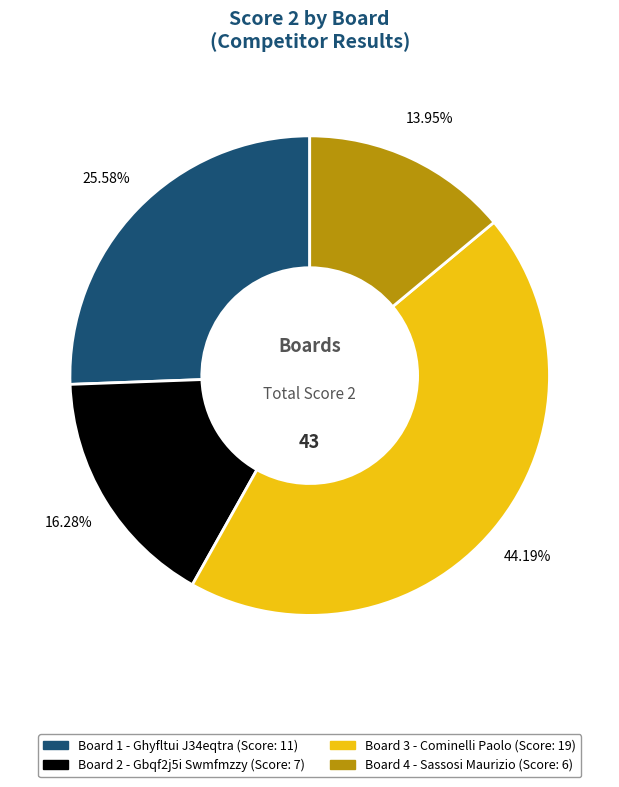

Is there a majority slice in this chart?

No